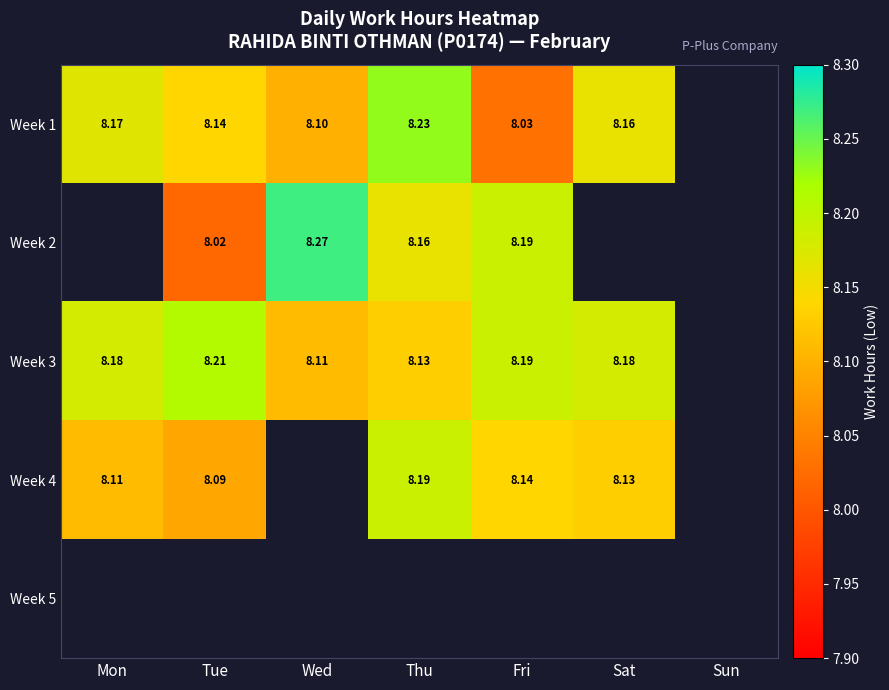

Which has a higher value, Sun or Mon?

Mon